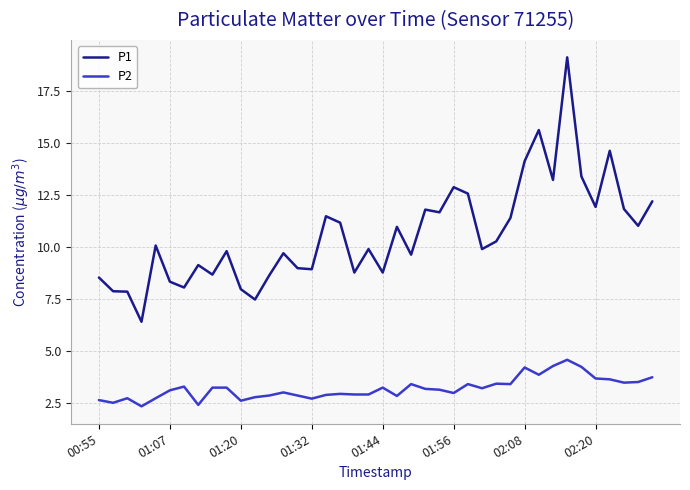

True or false: P1 and P2 cross at least once.

False